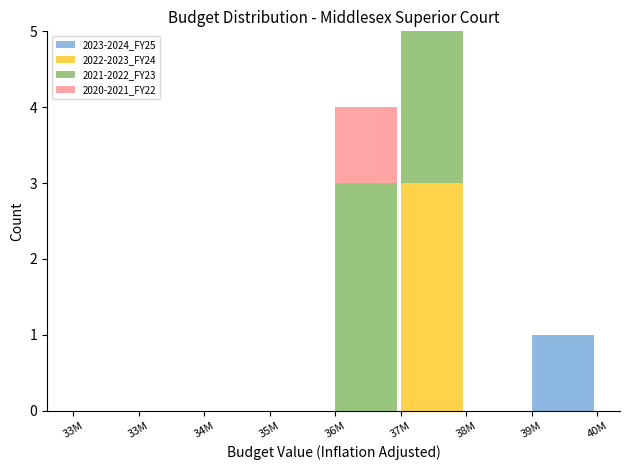

What are all the series names shown in the legend?

2023-2024_FY25, 2022-2023_FY24, 2021-2022_FY23, 2020-2021_FY22